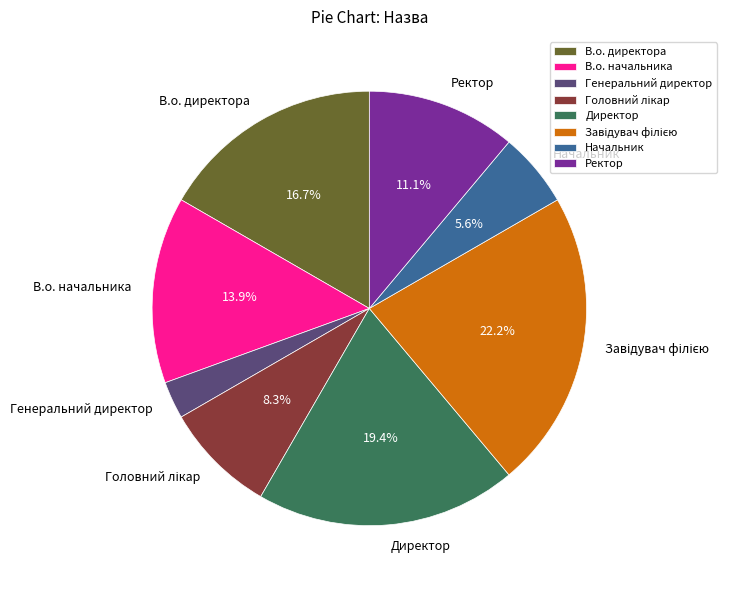

Which category has the smallest portion of the pie?

Генеральний директор